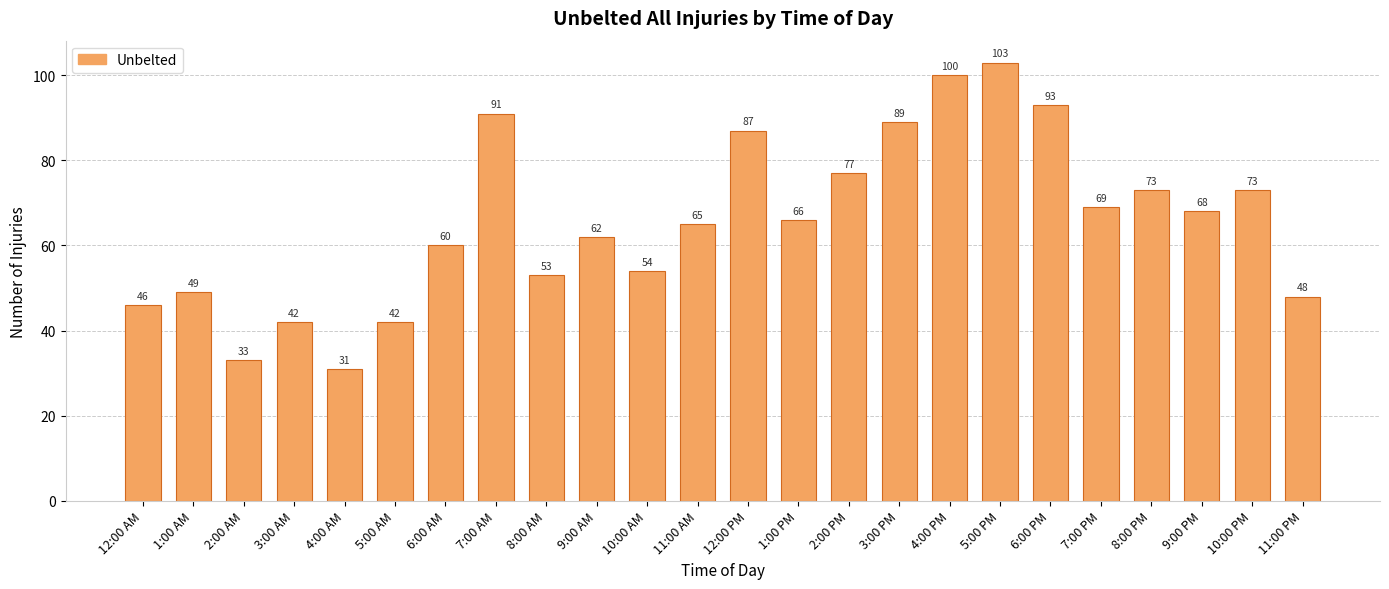

What is the greatest value displayed?

103